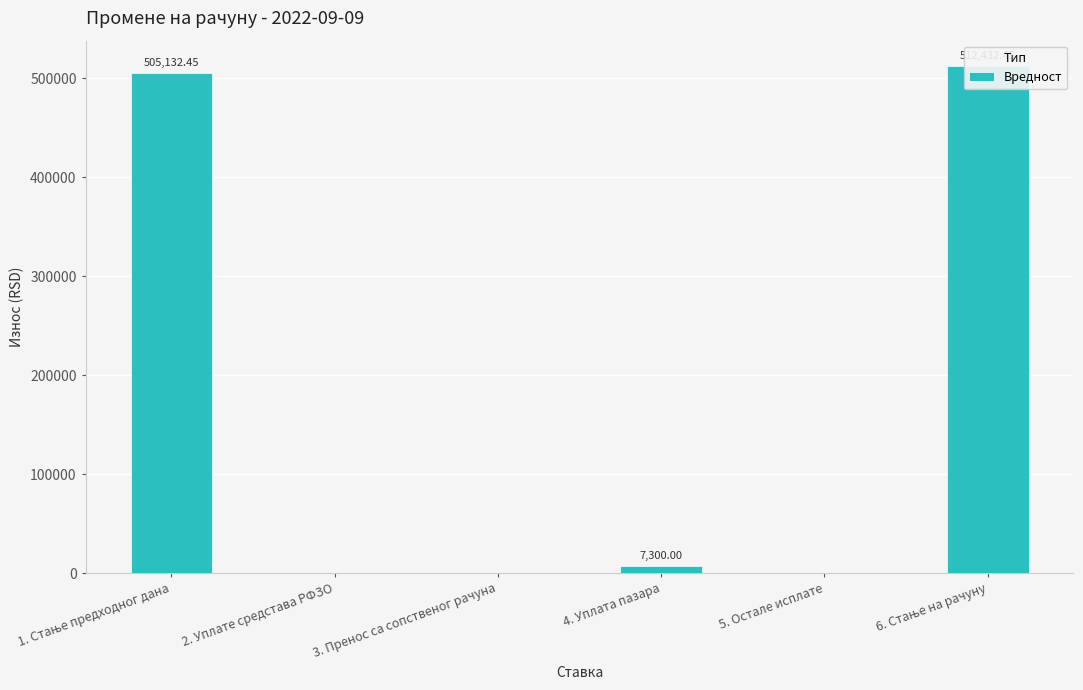

Does the chart contain stacked bars?

No